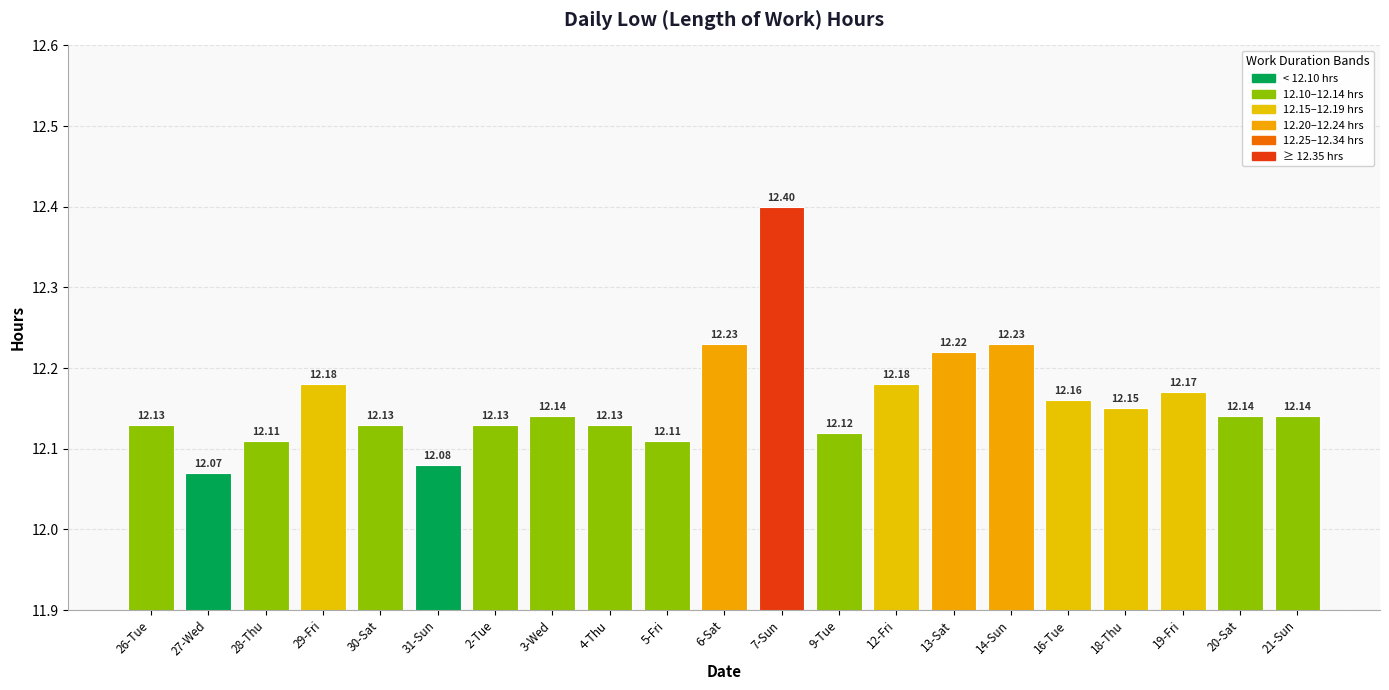

What is the smallest value displayed?

12.1